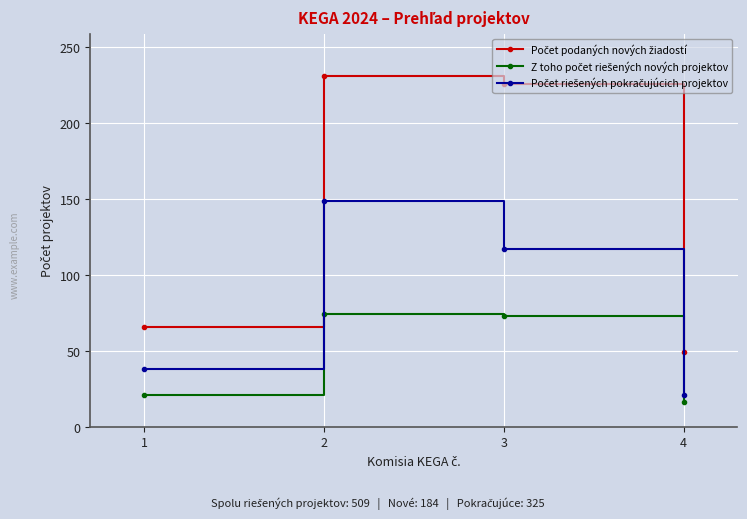

What is the greatest value displayed?

231